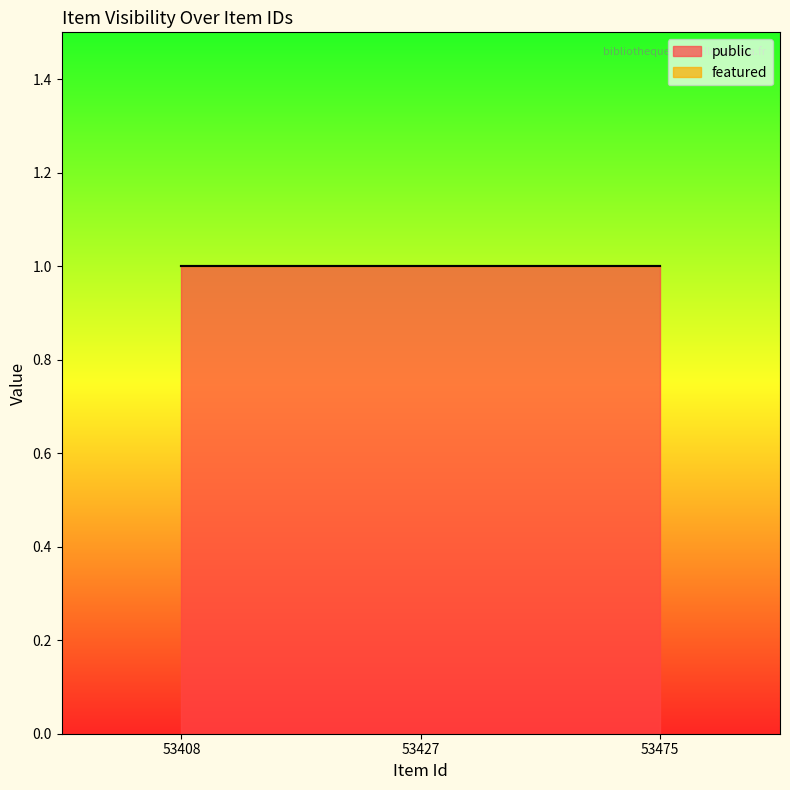

List the labels in order of featured value, largest first.

53408, 53427, 53475